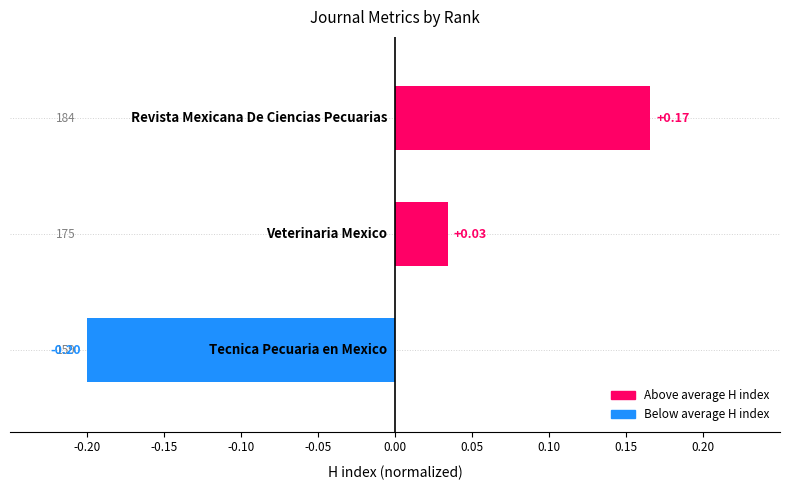

How many bars are there in total?

3